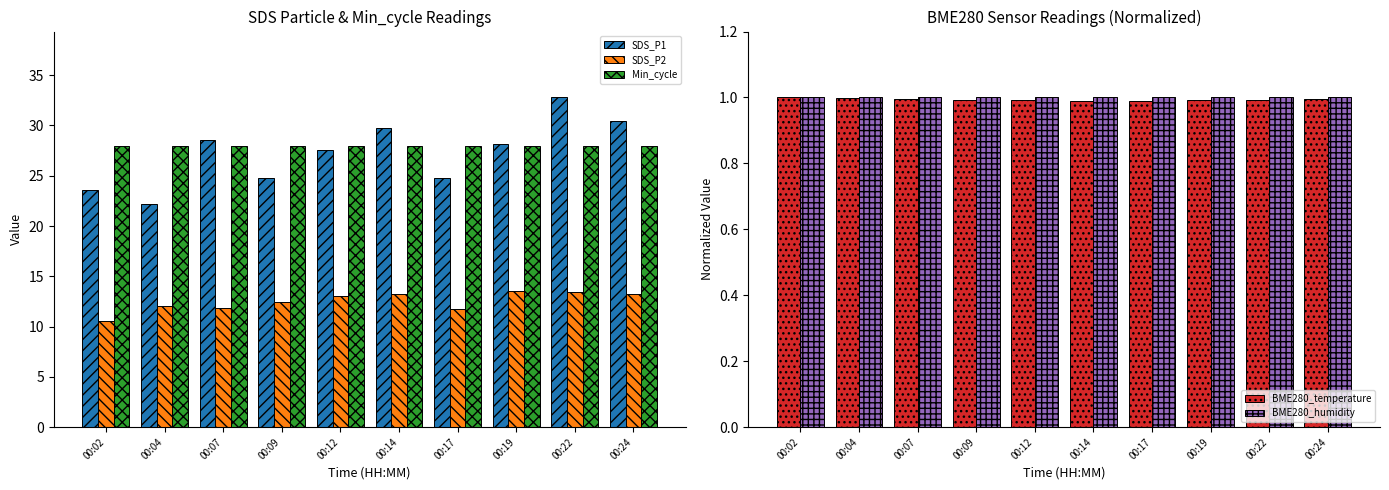

At which label does Min_cycle reach its minimum?

00:02